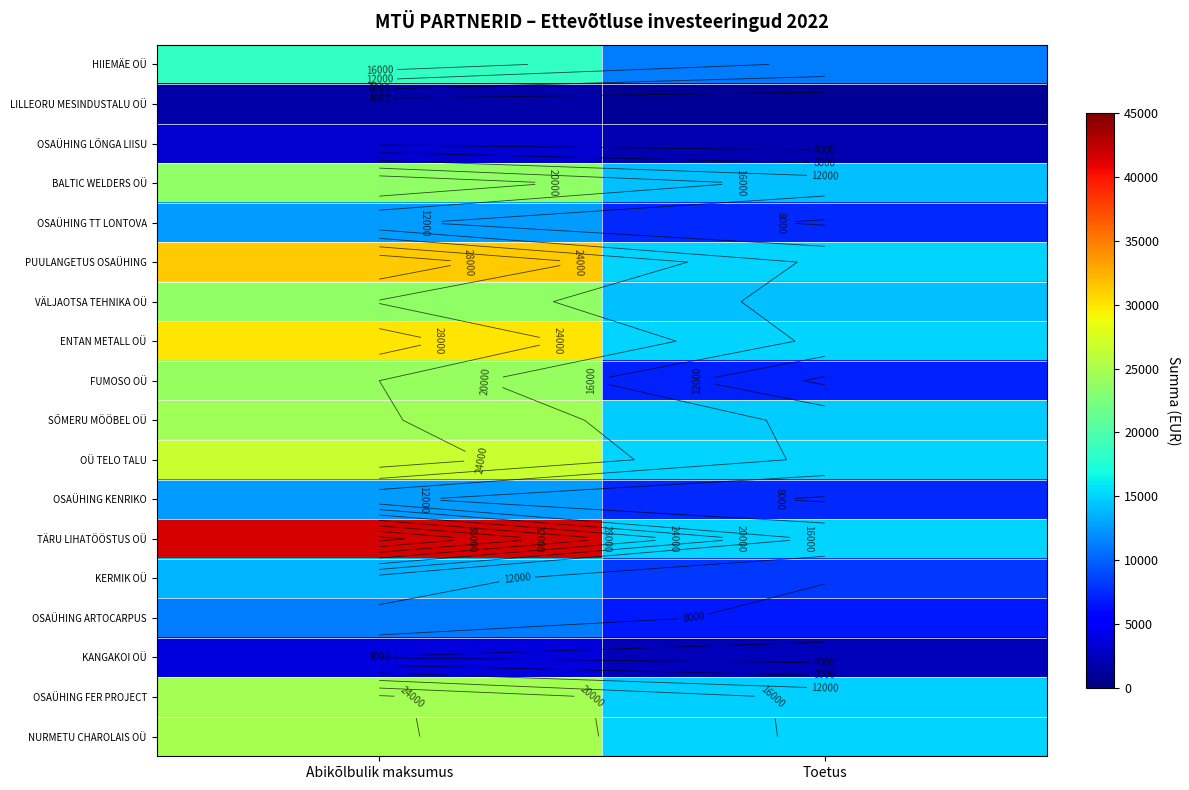

Rank the categories by OSAÜHING LÕNGA LIISU value from lowest to highest.

Toetus, Abikõlbulik maksumus